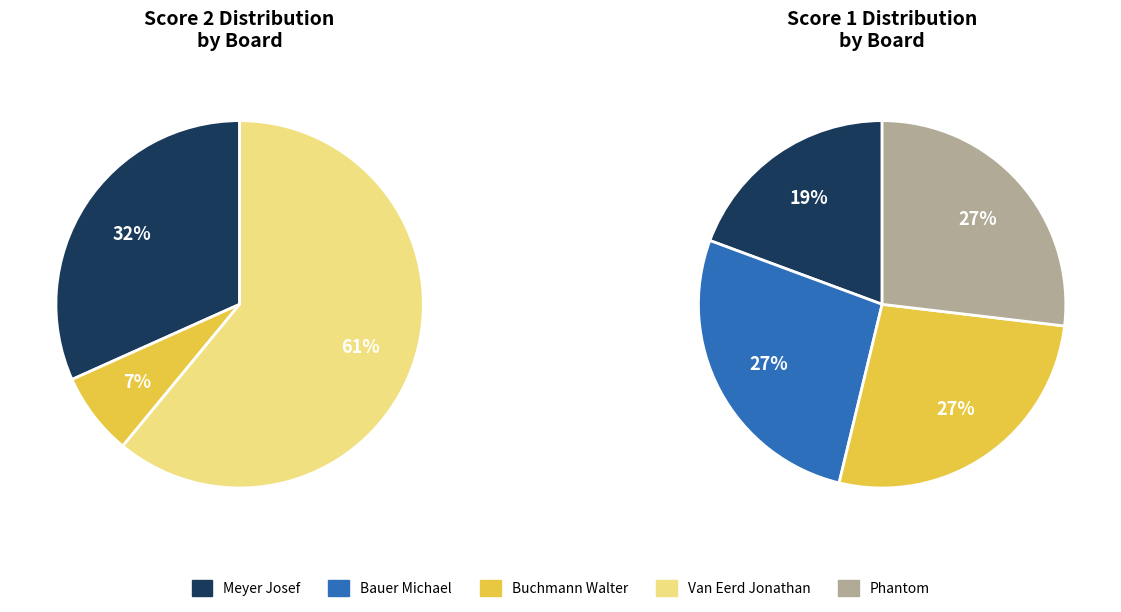

True or false: Board 5
Phantom accounts for 1% of the total.

False